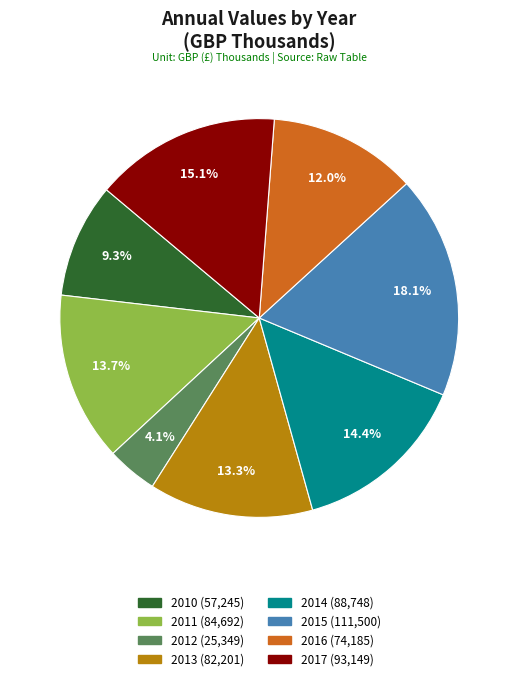

How many slices are in this pie chart?

8